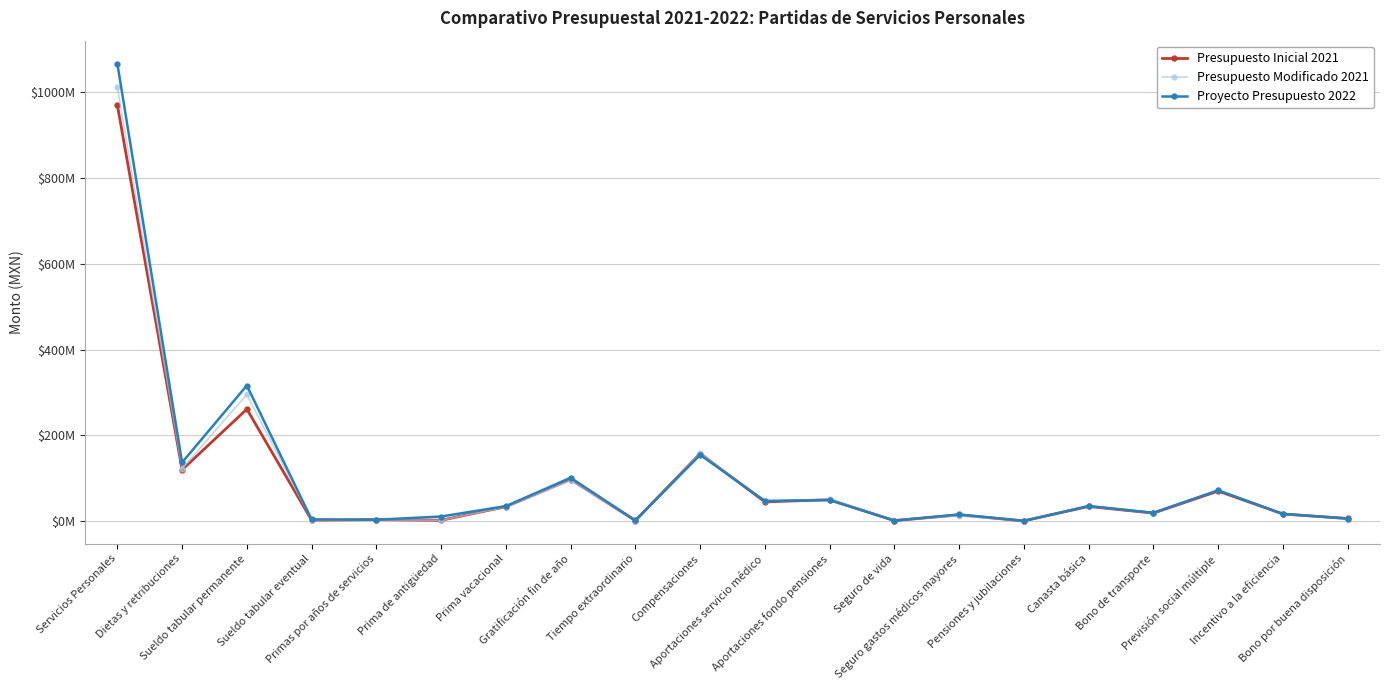

Reading left to right, list all the values displayed in this chart.

Presupuesto Inicial 2021: Servicios Personales=970798083.1	Dietas y retribuciones=119711995.7	Sueldo tabular permanente=261227338.5	Sueldo tabular eventual=2248027.7	Primas por años de servicios=3501031.3	Prima de antigüedad=2000000.0	Prima vacacional=33616518.8	Gratificación fin de año=97062263.8	Tiempo extraordinario=1268045.4	Compensaciones=157707788.4	Aportaciones servicio médico=44854390.3	Aportaciones fondo pensiones=49996412.2	Seguro de vida=1203836.2	Seguro gastos médicos mayores=14500000.0	Pensiones y jubilaciones=561592.7	Canasta básica=34161094.8	Bono de transporte=18680289.1	Previsión social múltiple=70057142.5	Incentivo a la eficiencia=16632108.2	Bono por buena disposición=6131020.4
Presupuesto Modificado 2021: Servicios Personales=1011838831.5	Dietas y retribuciones=122205623.3	Sueldo tabular permanente=295412799.5	Sueldo tabular eventual=2248027.7	Primas por años de servicios=3080533.3	Prima de antigüedad=2000000.0	Prima vacacional=33092033.4	Gratificación fin de año=95050899.6	Tiempo extraordinario=1268045.4	Compensaciones=158293724.8	Aportaciones servicio médico=46663510.1	Aportaciones fondo pensiones=51357875.0	Seguro de vida=2086279.2	Seguro gastos médicos mayores=12512230.2	Pensiones y jubilaciones=477353.8	Canasta básica=34808988.8	Bono de transporte=18832732.5	Previsión social múltiple=72096103.3	Incentivo a la eficiencia=16428438.2	Bono por buena disposición=6041010.3
Proyecto Presupuesto 2022: Servicios Personales=1067448000.0	Dietas y retribuciones=136784196.0	Sueldo tabular permanente=316326686.0	Sueldo tabular eventual=3958346.0	Primas por años de servicios=3263607.0	Prima de antigüedad=10705415.0	Prima vacacional=35012375.0	Gratificación fin de año=101188936.0	Tiempo extraordinario=1532554.0	Compensaciones=154553486.0	Aportaciones servicio médico=47144660.0	Aportaciones fondo pensiones=48927591.0	Seguro de vida=1237400.0	Seguro gastos médicos mayores=15600000.0	Pensiones y jubilaciones=600000.0	Canasta básica=35280903.0	Bono de transporte=19463707.0	Previsión social múltiple=71878612.0	Incentivo a la eficiencia=16843689.0	Bono por buena disposición=5906511.0